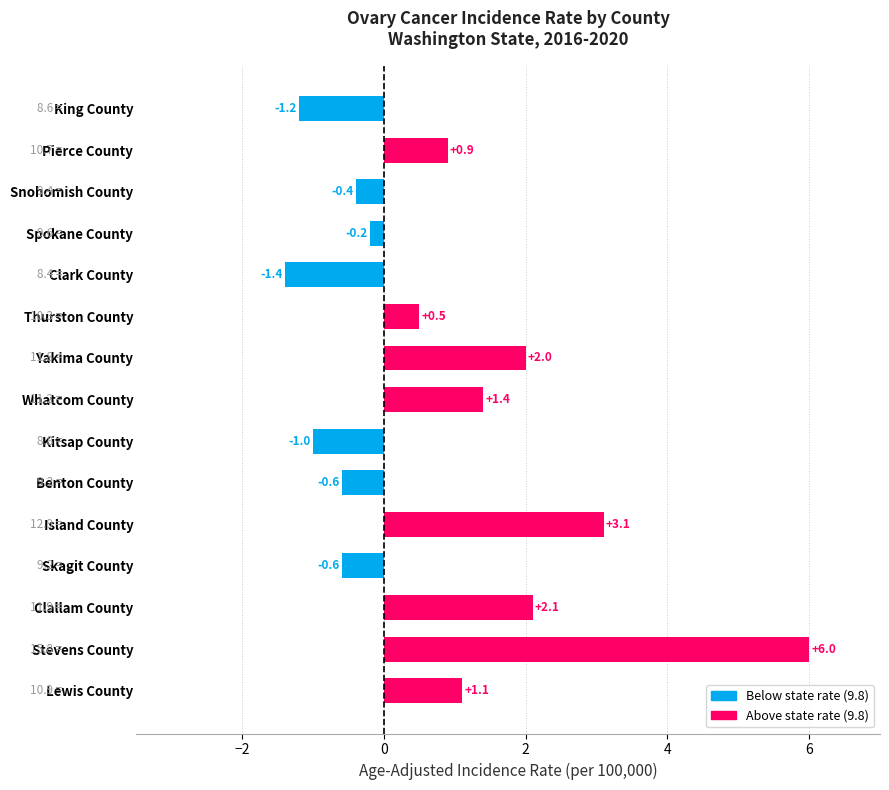

How many values are above zero?

8